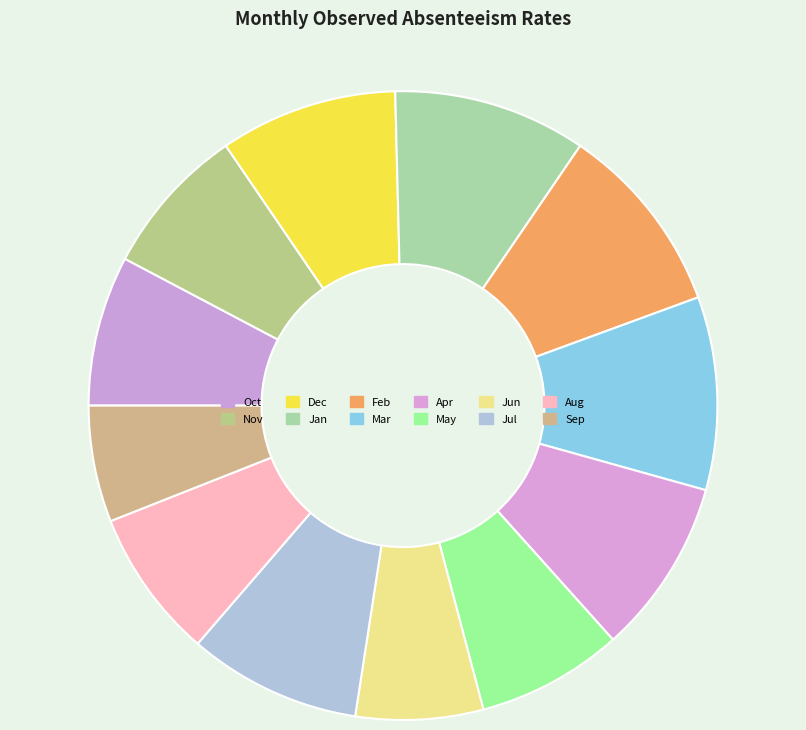

Approximately how many times larger is the value at Dec compared to Mar?

0.9